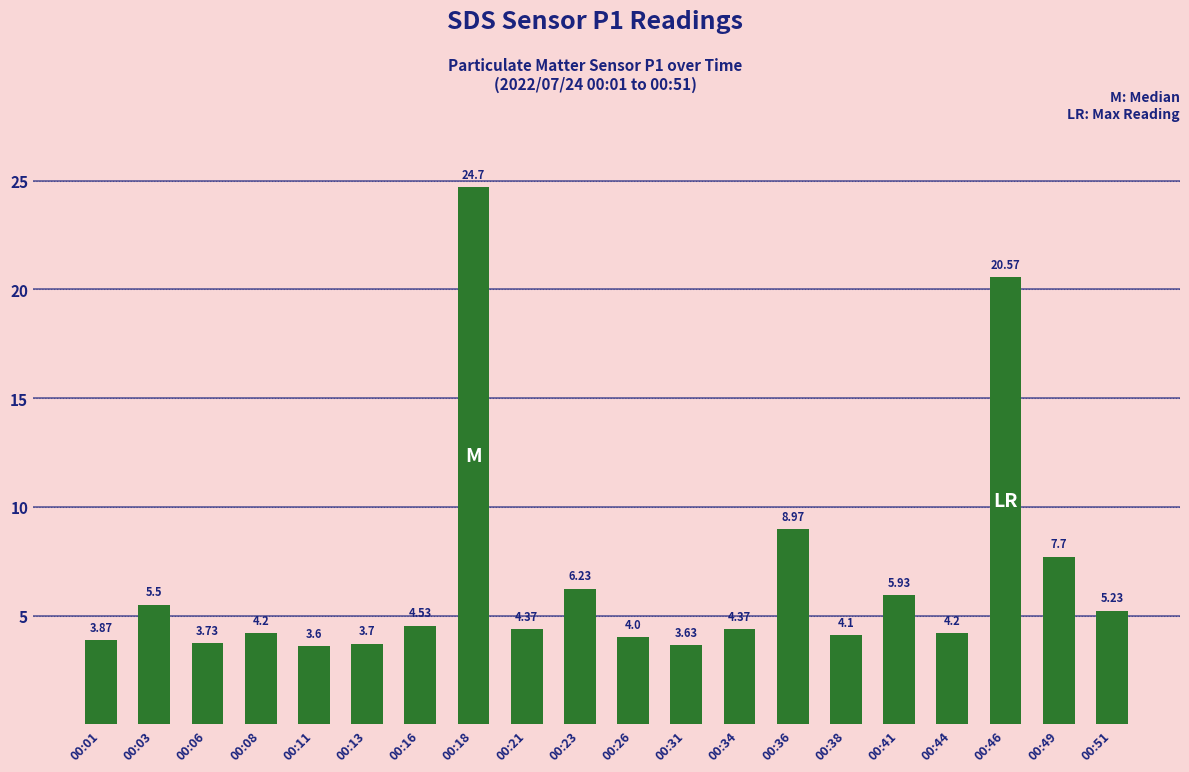

What is the value of the 12th bar from the left?

3.6